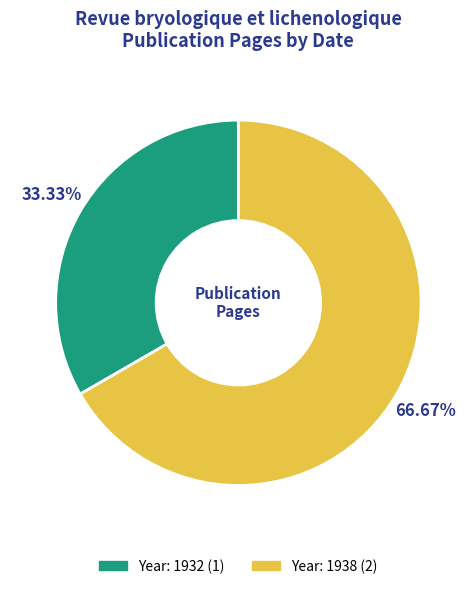

Is there any slice that represents more than half of the pie?

Yes